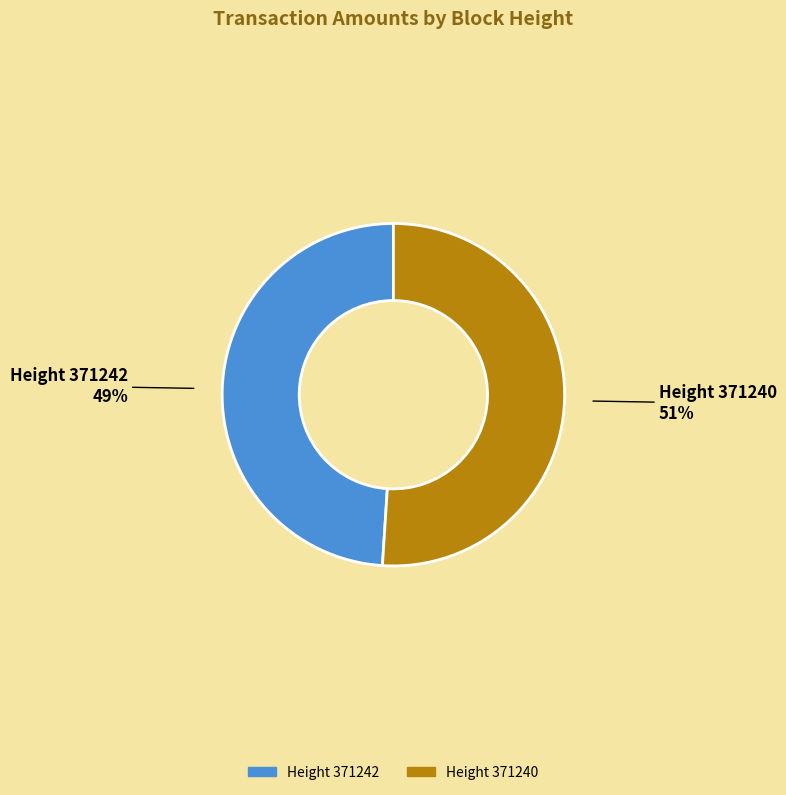

Combined, do Height 371242 and Height 371240 account for over 50%?

Yes